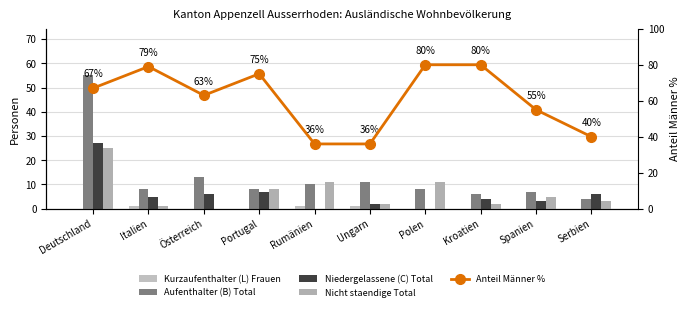

Is it true that Nicht staendige Total equals 2 at Italien?

False